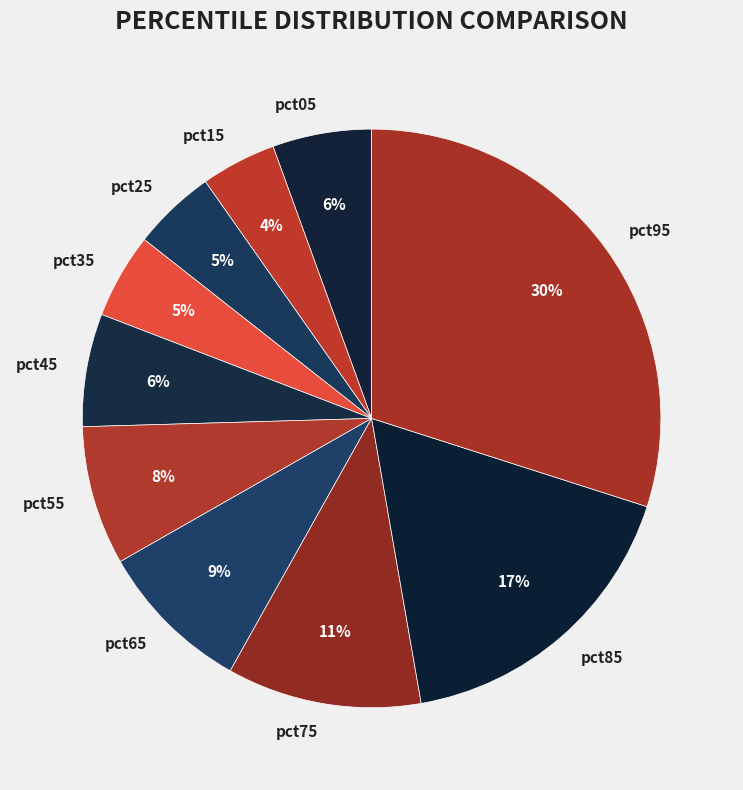

To the nearest percent, what is the difference between the largest and smallest slice percentages?

26%